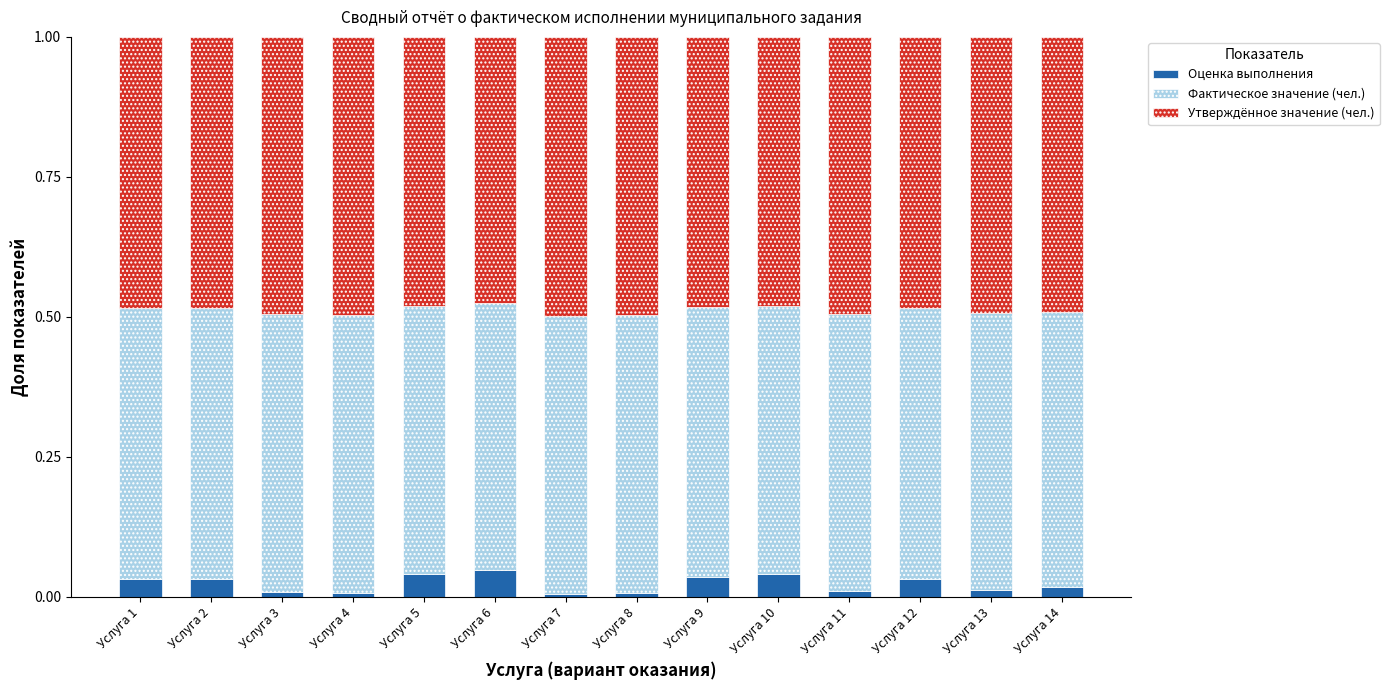

What is the sum of all Оценка выполнения values?

0.3